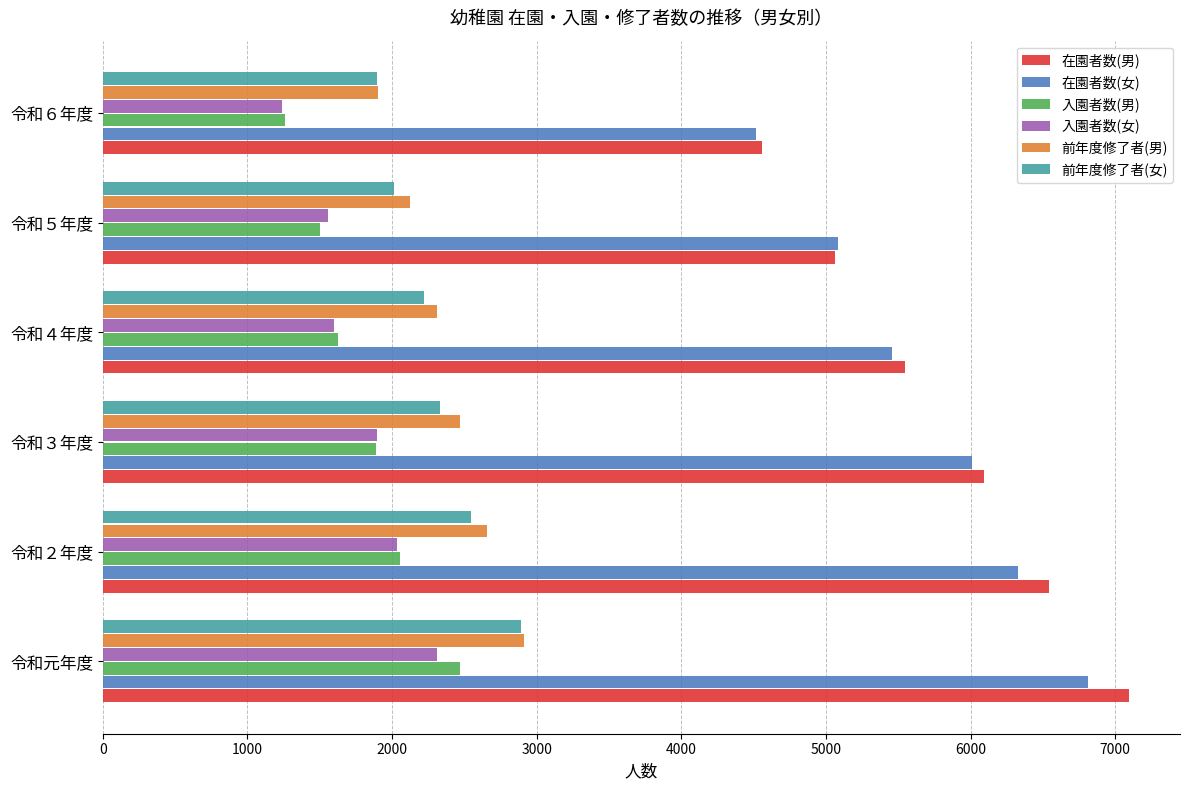

How many distinct data groups are displayed?

6